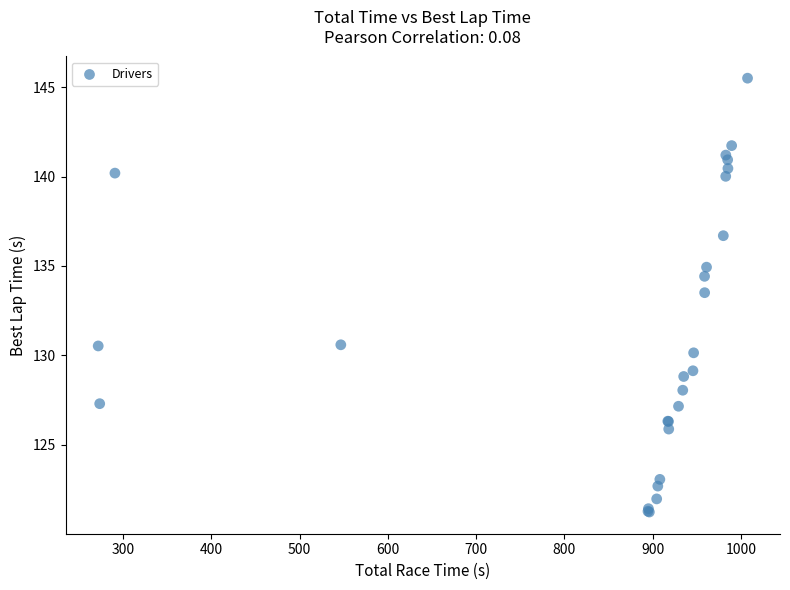

What Y value in the scatter plot is closest to 133?

133.5